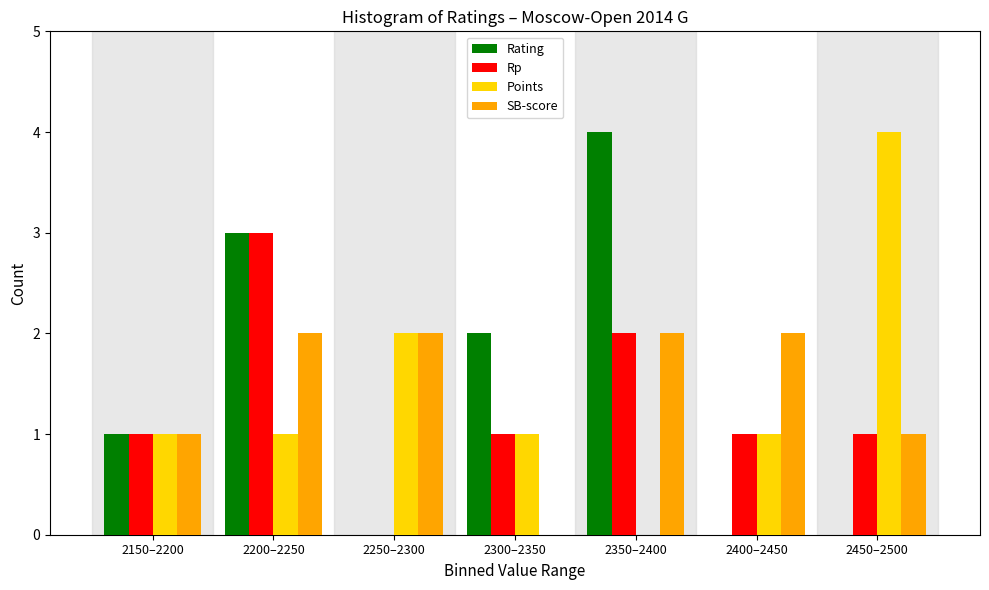

Reading right to left, list all the values displayed in this chart.

Rating: 2450–2500=0	2400–2450=0	2350–2400=4	2300–2350=2	2250–2300=0	2200–2250=3	2150–2200=1
Rp: 2450–2500=1	2400–2450=1	2350–2400=2	2300–2350=1	2250–2300=0	2200–2250=3	2150–2200=1
Points: 2450–2500=4	2400–2450=1	2350–2400=0	2300–2350=1	2250–2300=2	2200–2250=1	2150–2200=1
SB-score: 2450–2500=1	2400–2450=2	2350–2400=2	2300–2350=0	2250–2300=2	2200–2250=2	2150–2200=1